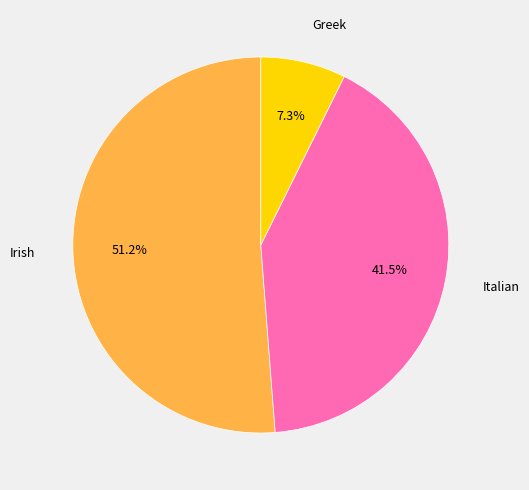

Is there any slice that represents more than half of the pie?

Yes